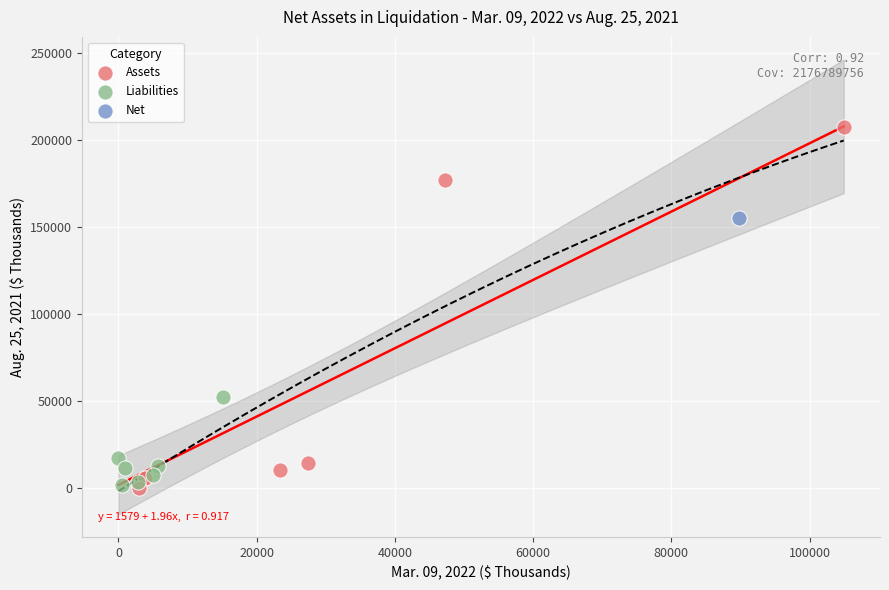

What are all the series names shown in the legend?

Assets, Liabilities, Net